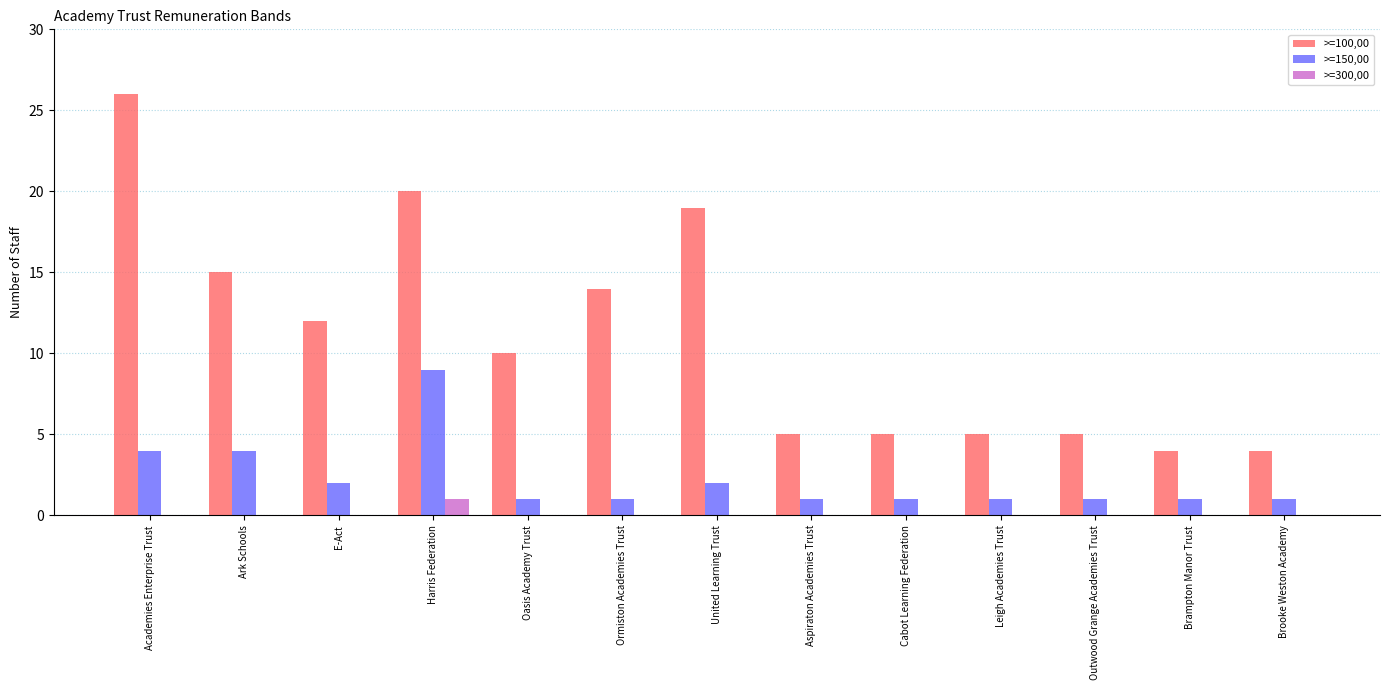

The >=300,00 series shows -1 at Aspiraton Academies Trust. True or false?

False